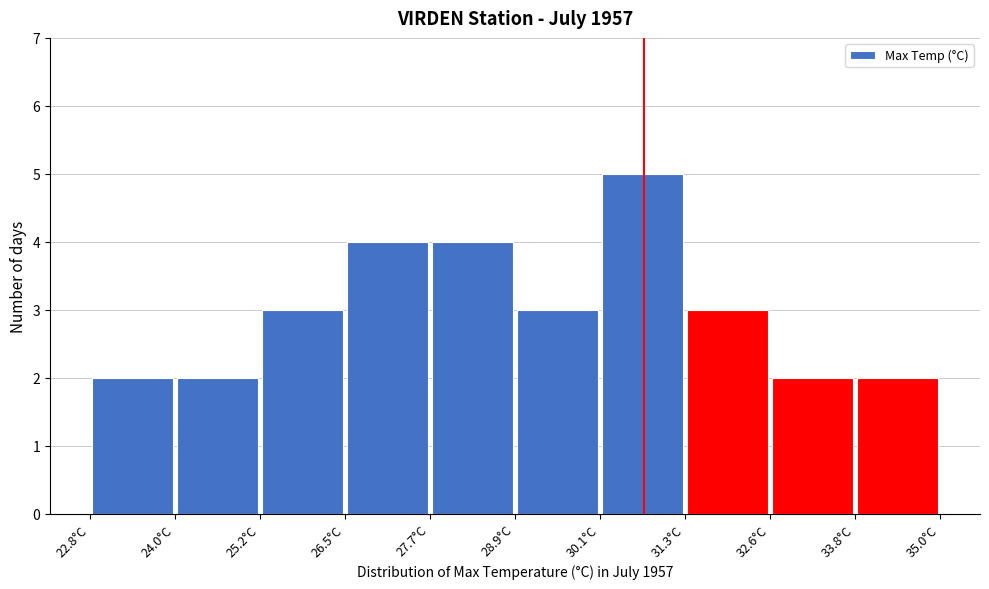

What is the height of the bar covering 31.34 to 32.56 on the x-axis? Neither the bar edges nor the heights are printed on the chart, so give them approximately, as read against the axes.

3